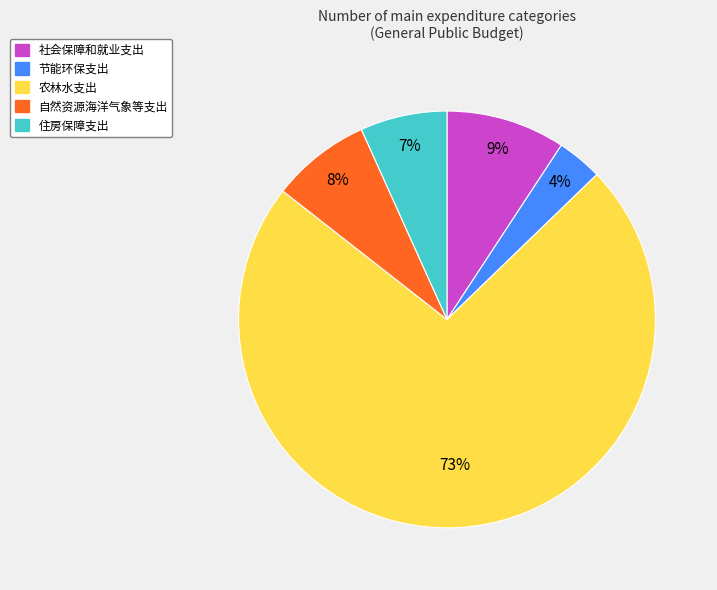

To the nearest percent, what portion does 社会保障和就业支出 represent?

9%